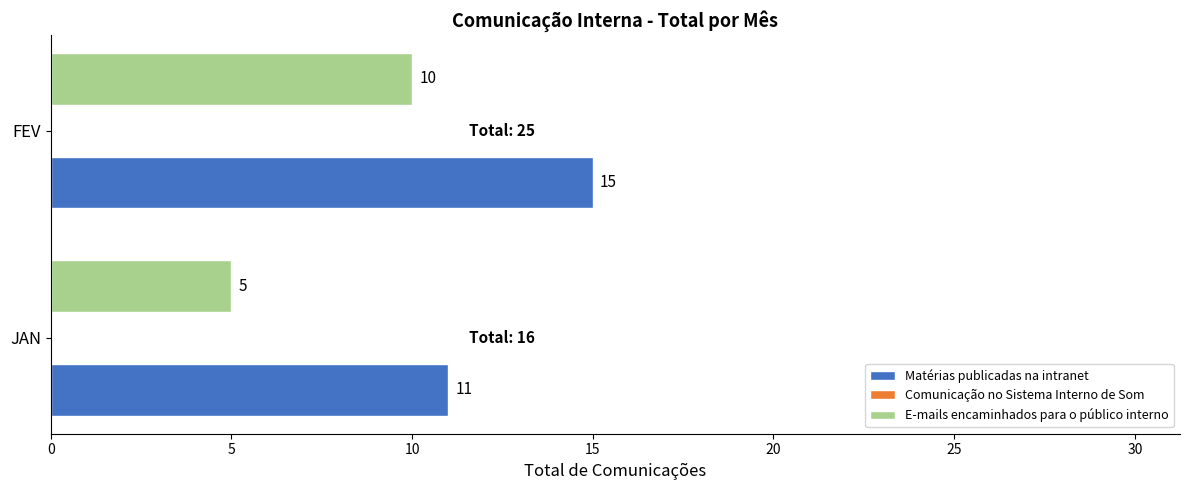

What is the spread (max minus min) of values at FEV?

5